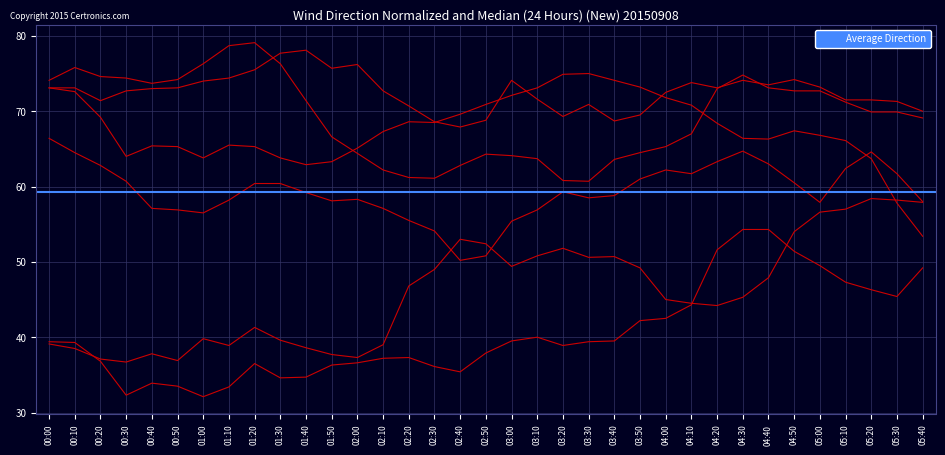

Is the value of   8.103 at 00:40 greater than the value of   6.331 at 05:40?

No